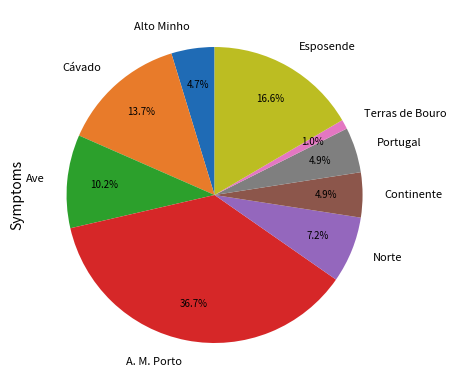

Which slice is the smallest?

Terras de Bouro